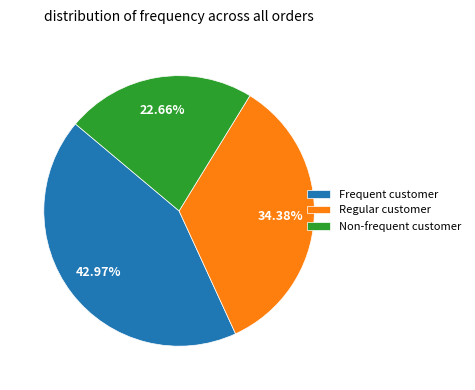

Approximately how many times larger is the value at Regular customer compared to Non-frequent customer?

1.5